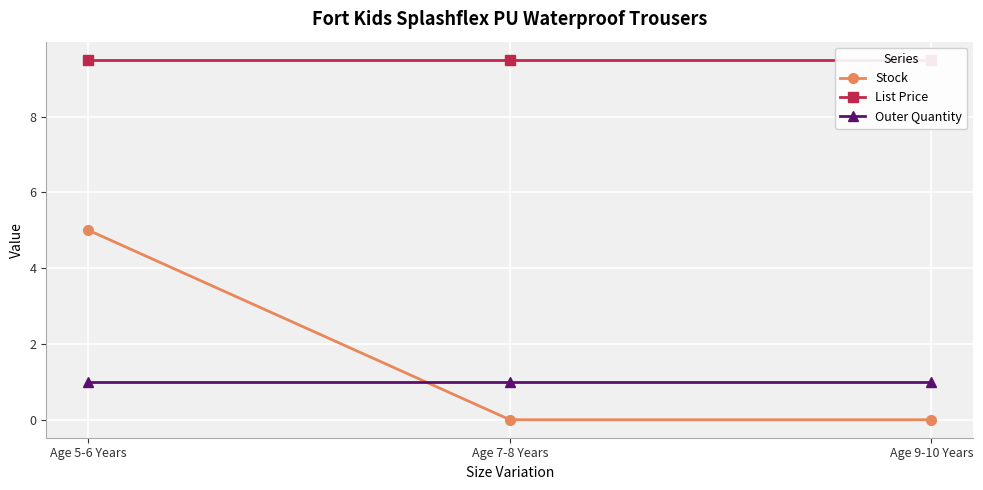

The value of Stock at Age 7-8 Years is -3. True or false?

False